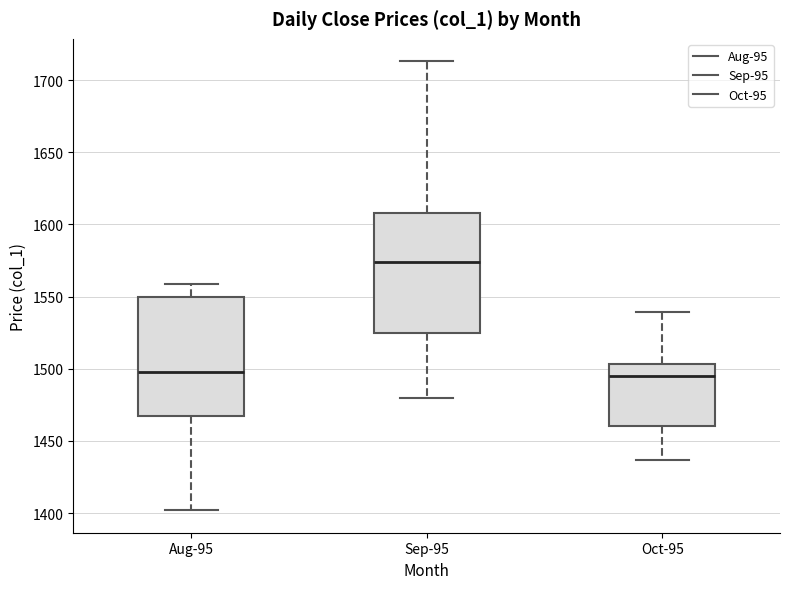

Reading left to right, read every box against the y-axis: the position of its median line, the range the box covers, and the ends of its whiskers. The values are not printed on the chart, so give them approximately, as read against the axis.

Aug-95: median 1500, box 1465 to 1550, whiskers 1400 to 1560
Sep-95: median 1575, box 1525 to 1610, whiskers 1480 to 1715
Oct-95: median 1495, box 1460 to 1505, whiskers 1435 to 1540